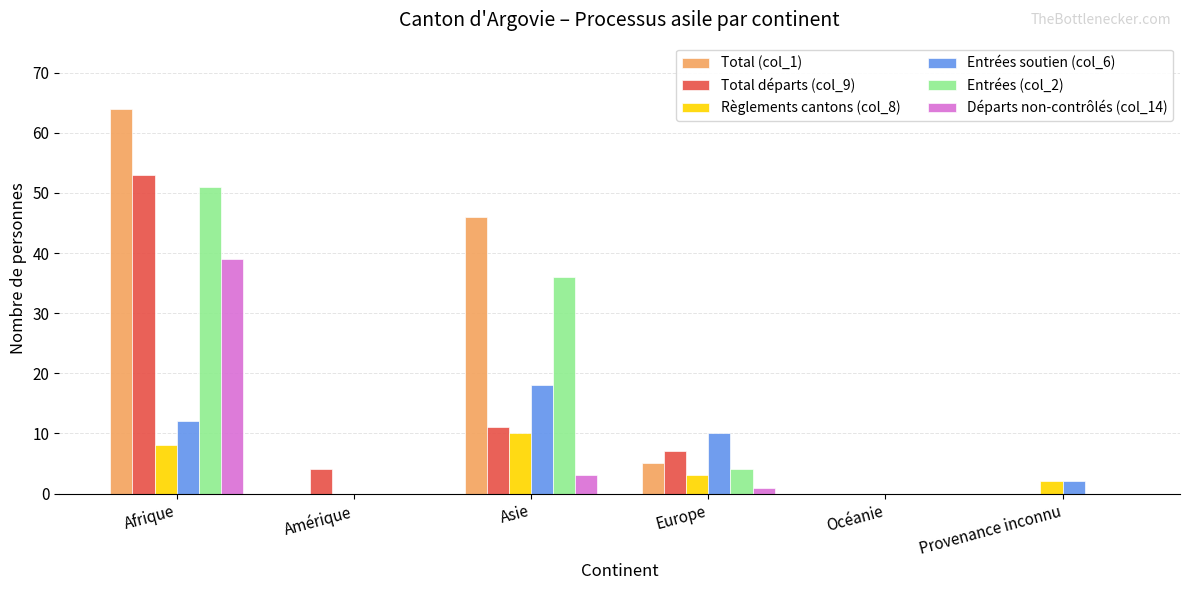

What is the greatest value displayed?

64